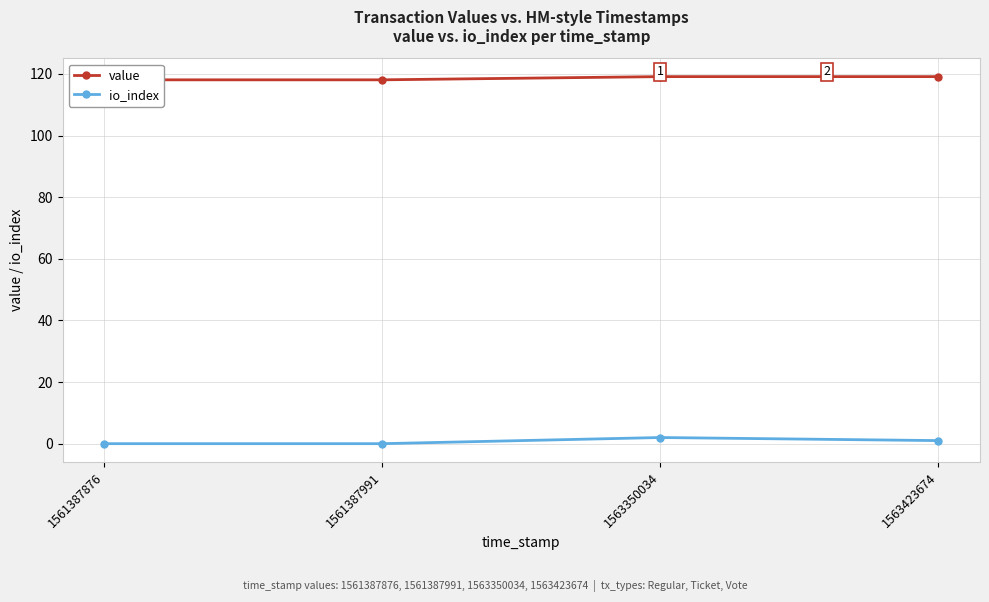

At how many categories does at least one series exceed 84?

4